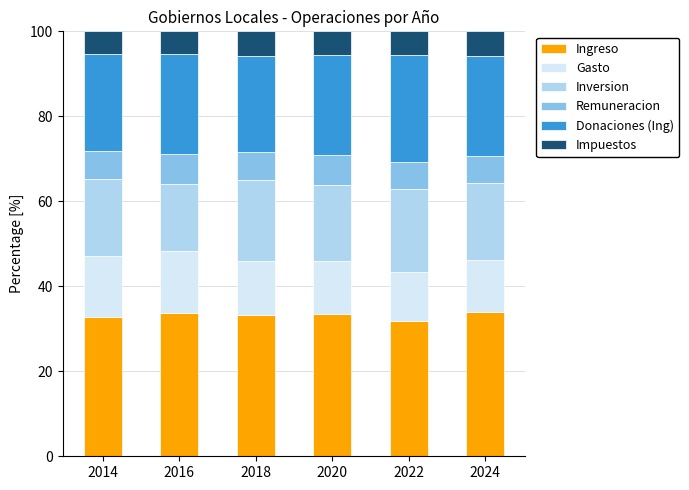

What is the average value of the Ingreso series?

33.1